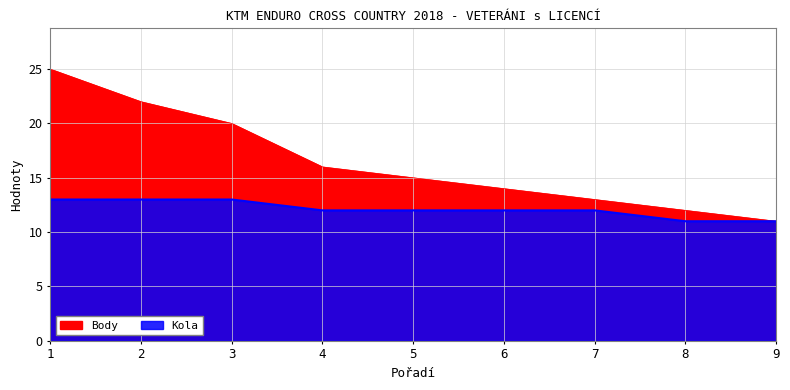

What is the total value across all series at 4?

28